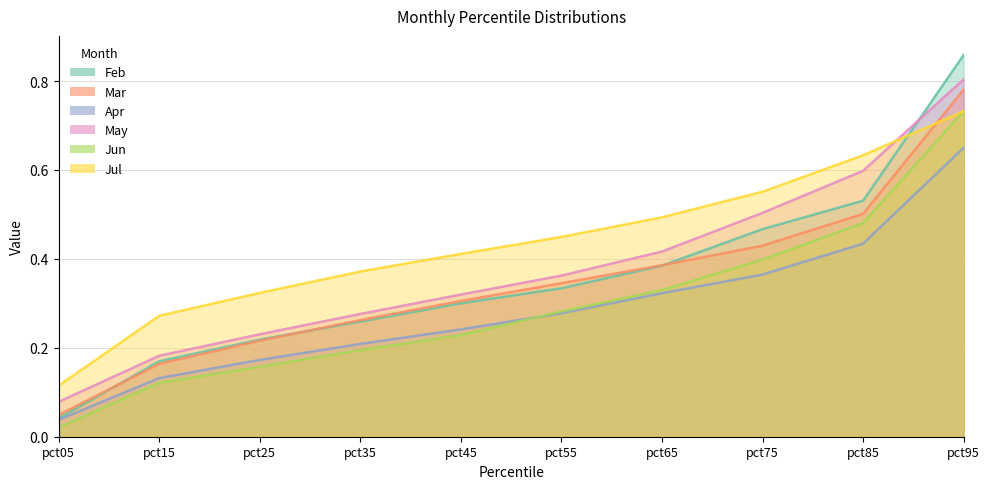

Count the number of categories in the chart.

10